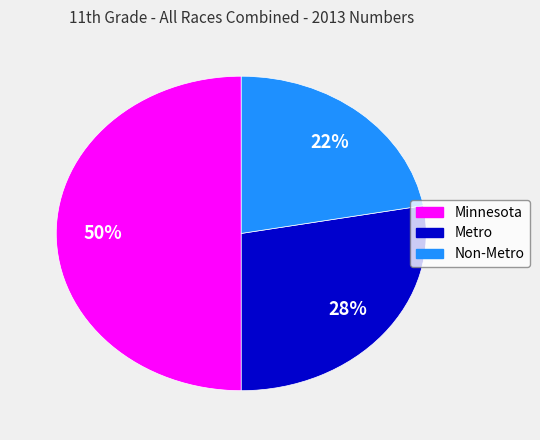

Which has a higher value, Minnesota or Metro?

Minnesota